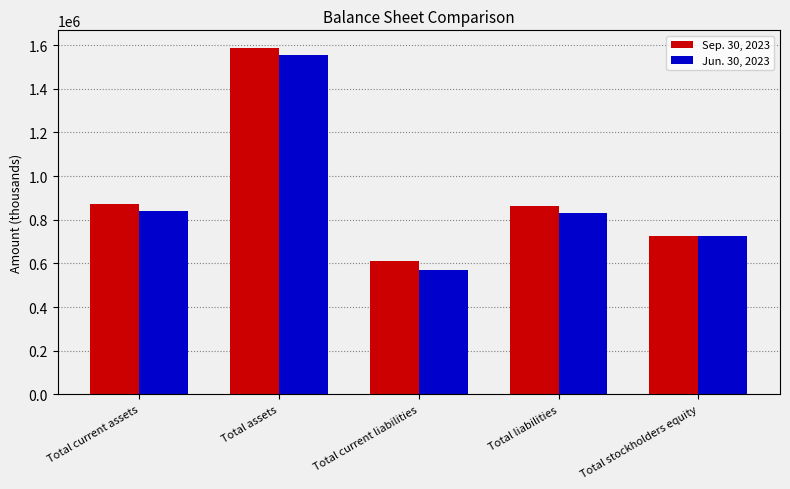

Reading left to right, extract all data points from this chart.

Sep. 30, 2023: Total current assets=872099	Total assets=1588452	Total current liabilities=611628	Total liabilities=863995	Total stockholders equity=724457
Jun. 30, 2023: Total current assets=839903	Total assets=1555686	Total current liabilities=571694	Total liabilities=829521	Total stockholders equity=726165